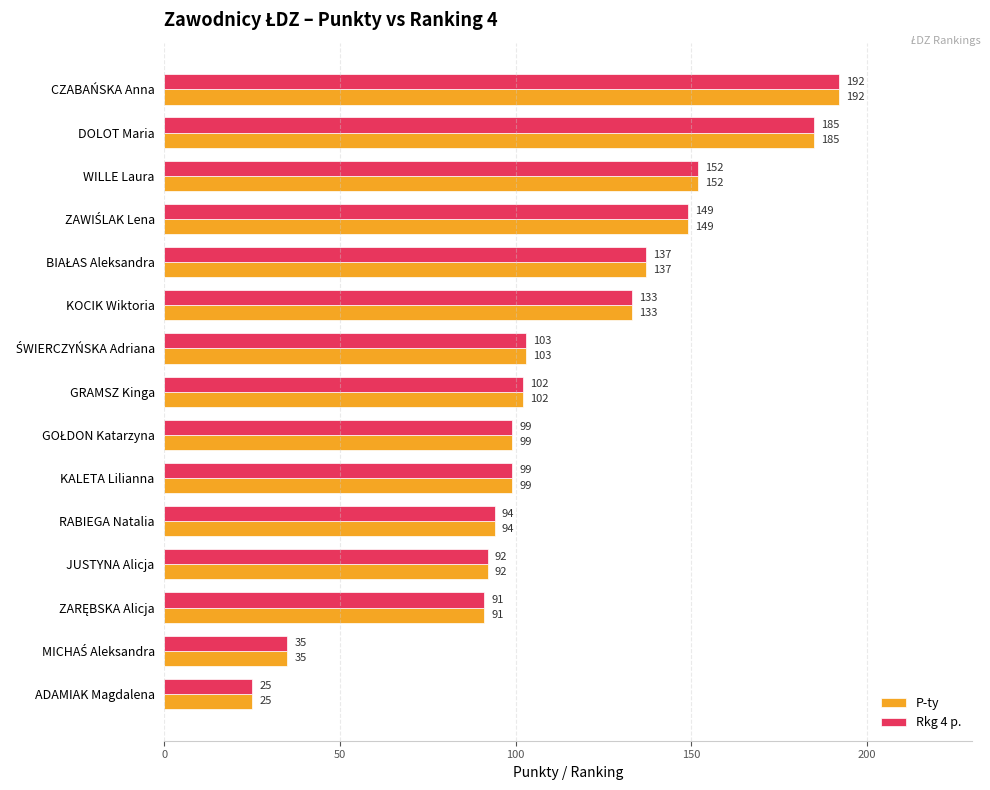

What is the difference between the Rkg 4 p. values at WILLE Laura and CZABAŃSKA Anna?

40